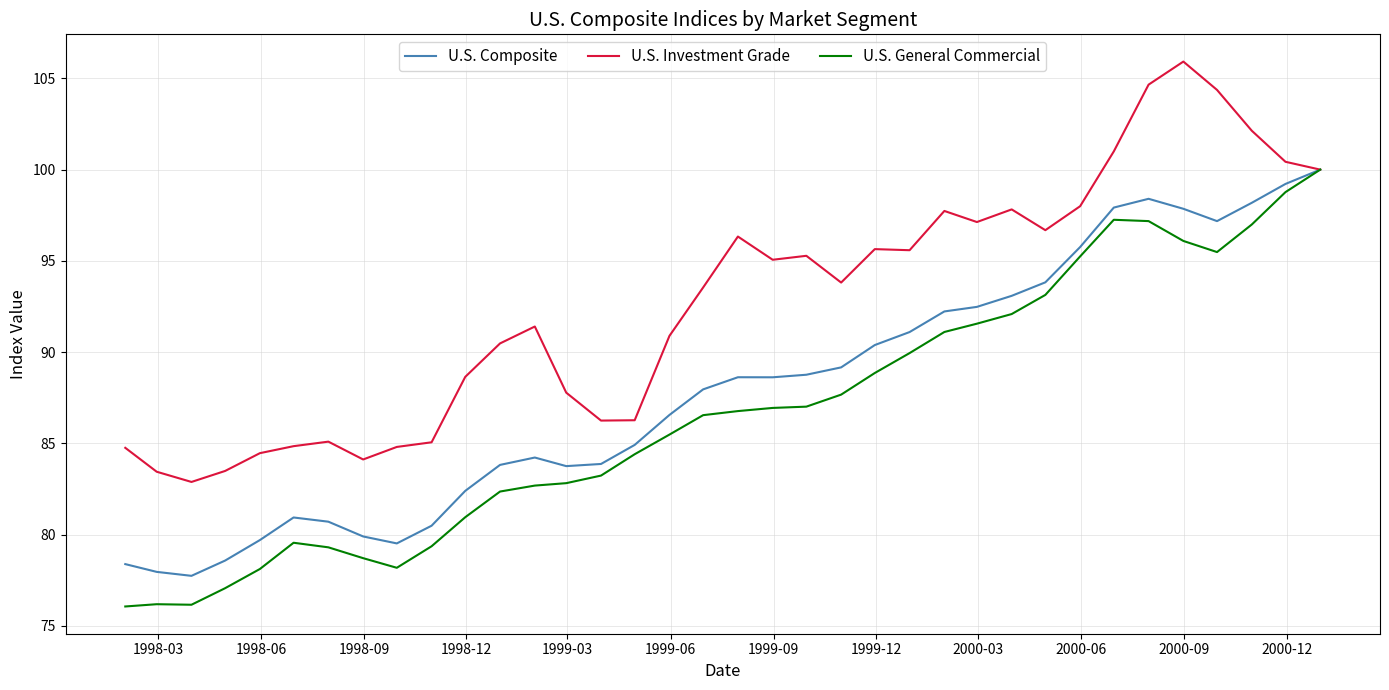

What is the lowest value of the U.S. Composite series?

77.7